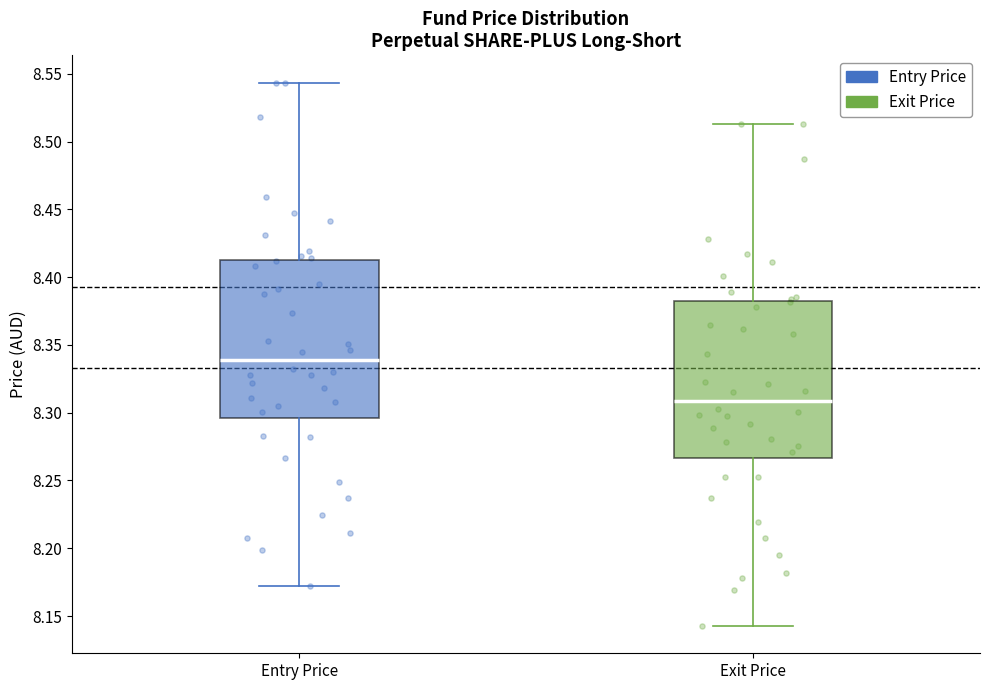

Which box has the lowest median line?

Exit Price